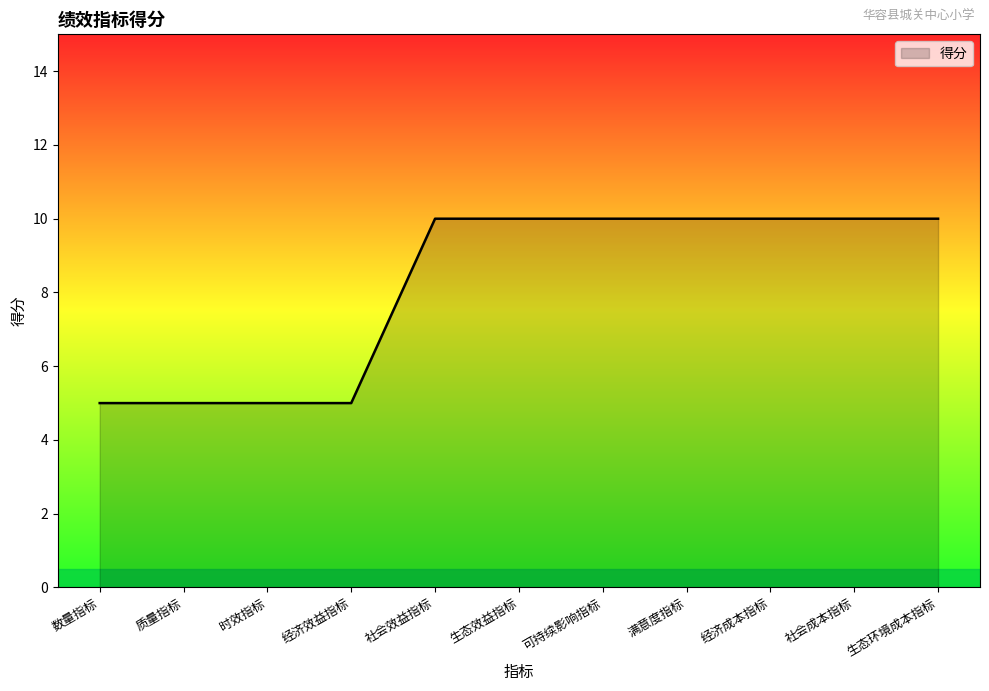

The chart shows a value of 8 at 数量指标. True or false?

False